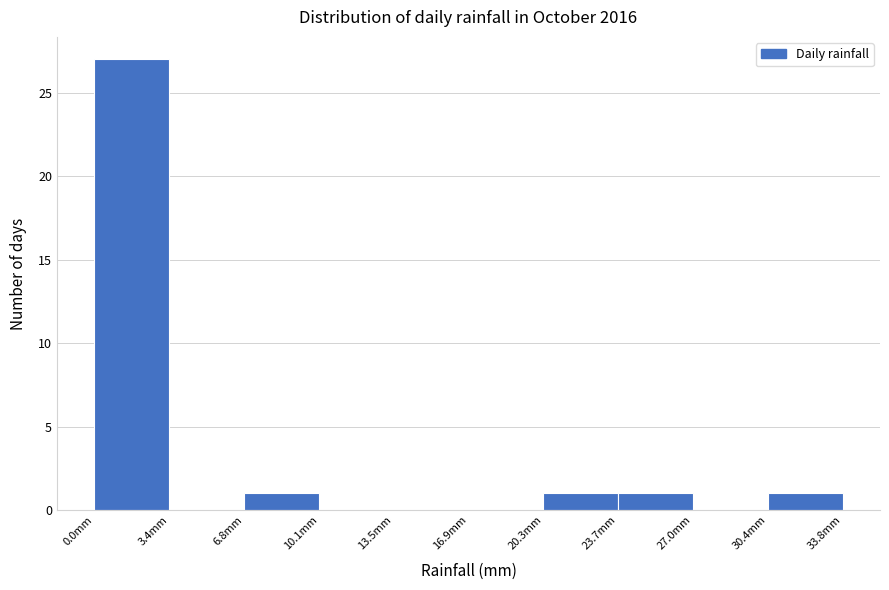

Reading left to right, transcribe this chart: for each bar, give the range it covers on the x-axis and its height. Neither the bar edges nor the heights are printed on the chart, so give them approximately, as read against the axes.

0.0 to 3.5: 27
3.5 to 7.0: 0
7.0 to 10.0: 1
10.0 to 13.5: 0
13.5 to 17.0: 0
17.0 to 20.5: 0
20.5 to 23.5: 1
23.5 to 27.0: 1
27.0 to 30.5: 0
30.5 to 34.0: 1